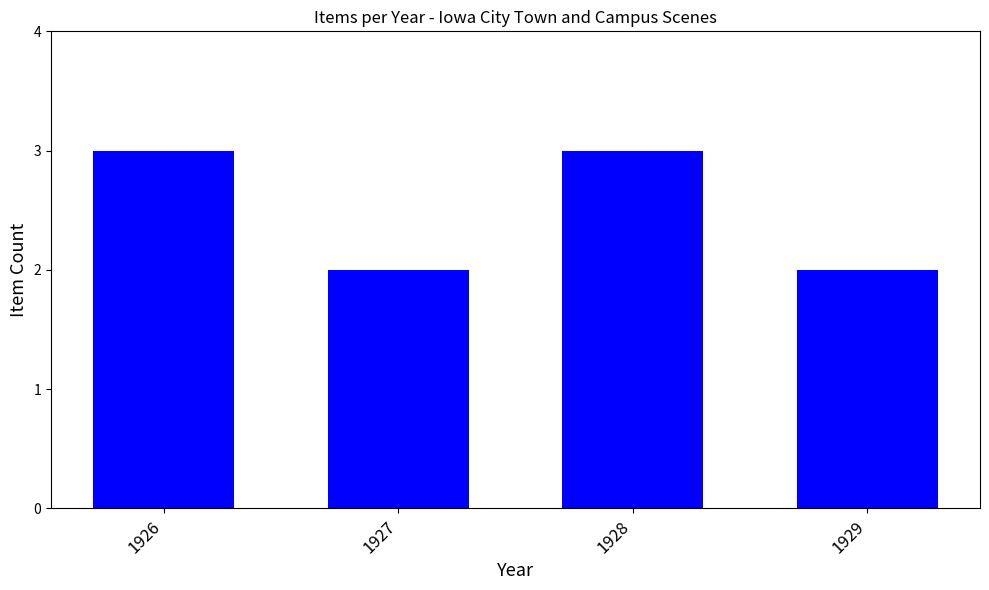

What is the ratio of the value at 1929 to the value at 1928?

0.7